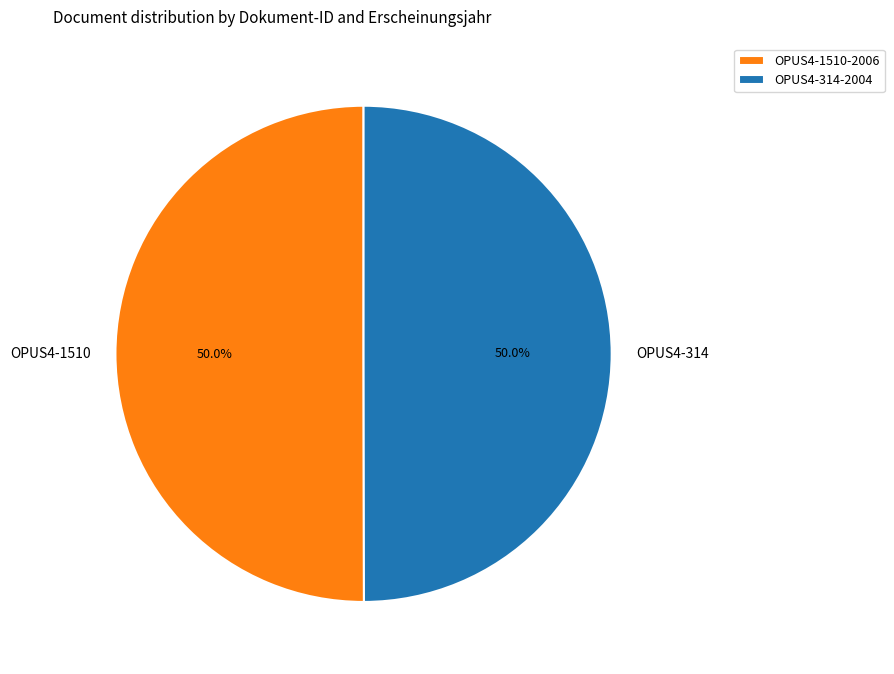

What is the ratio of the value at OPUS4-1510 to the value at OPUS4-314?

1.0